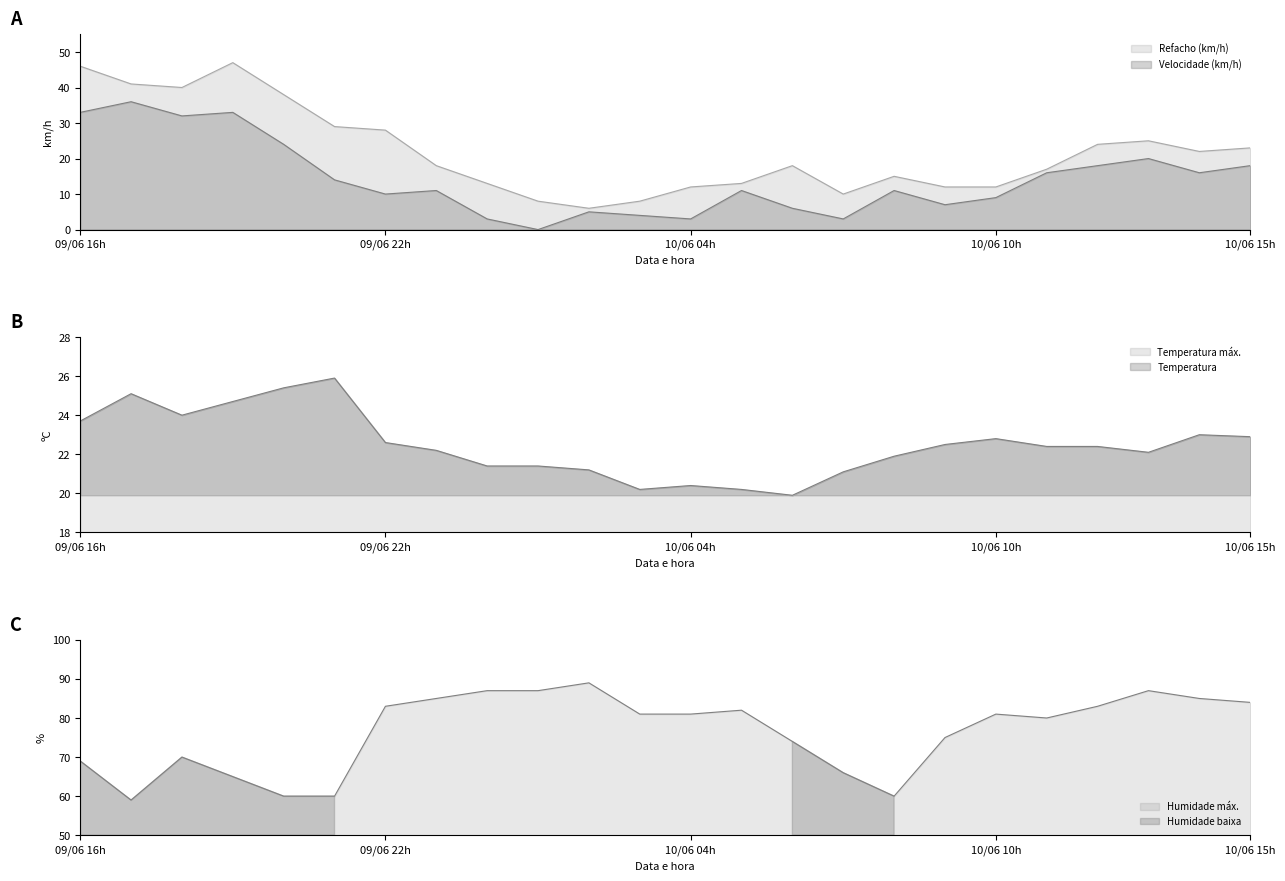

Where is Temperatura nearest to the value 22?

16